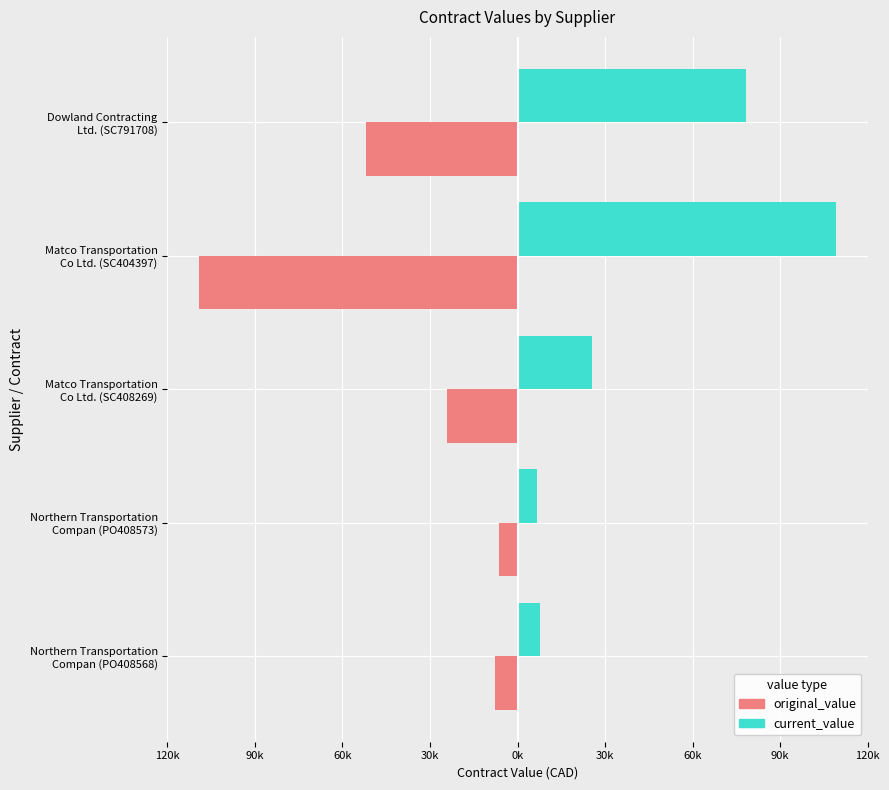

What is the maximum value for current_value?

109420.0